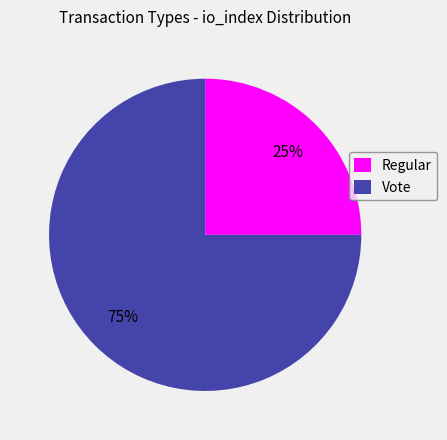

Does Vote represent more than half of the total?

Yes